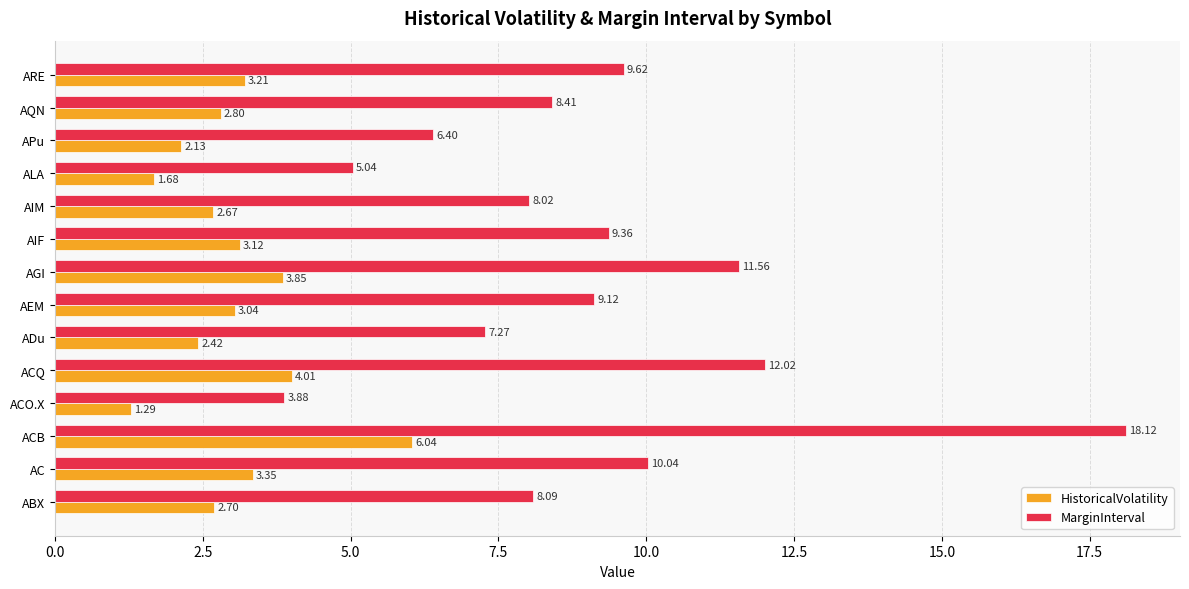

What is the spread (max minus min) of values at ARE?

6.4